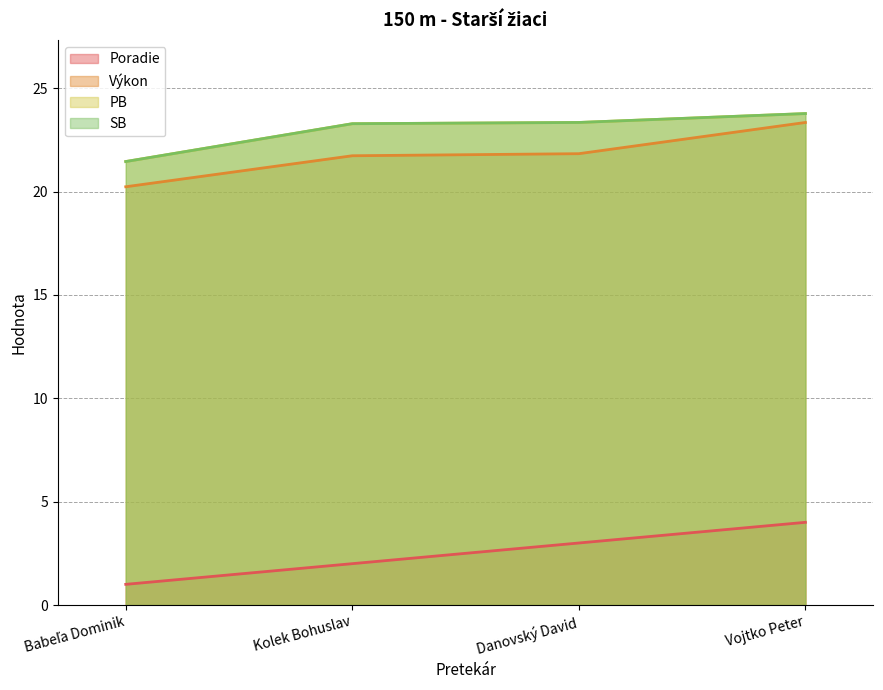

Reading right to left, transcribe all the data shown in this chart.

Poradie: 4.0	3.0	2.0	1.0
Výkon: 23.3	21.8	21.7	20.2
PB: 23.8	23.3	23.3	21.4
SB: 23.8	23.3	23.3	21.4